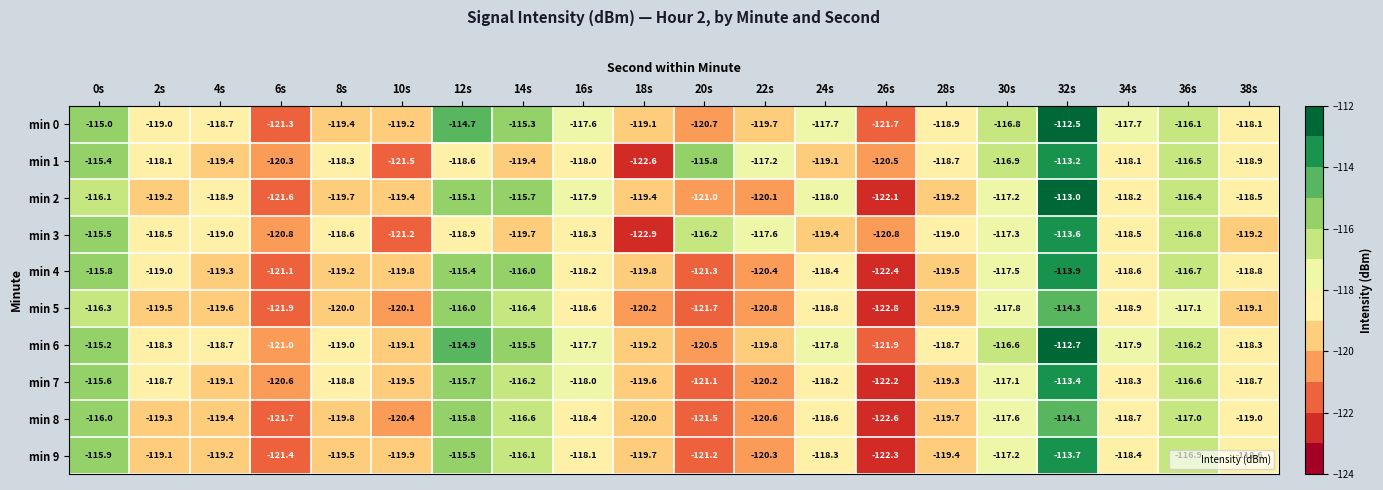

What is the total value across all series at 26s?

-1219.3